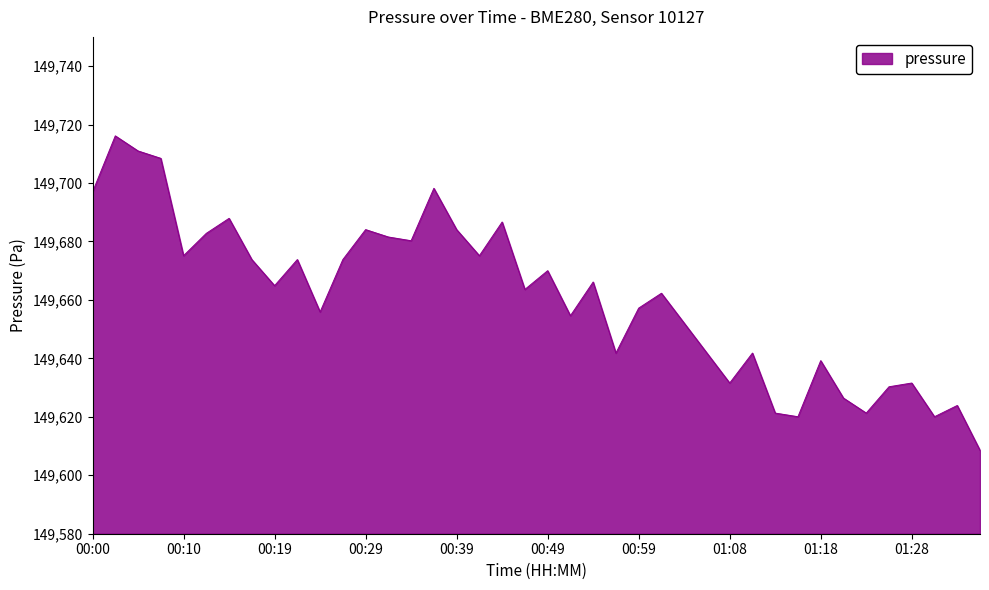

What is the difference between the maximum and minimum values?

107.6